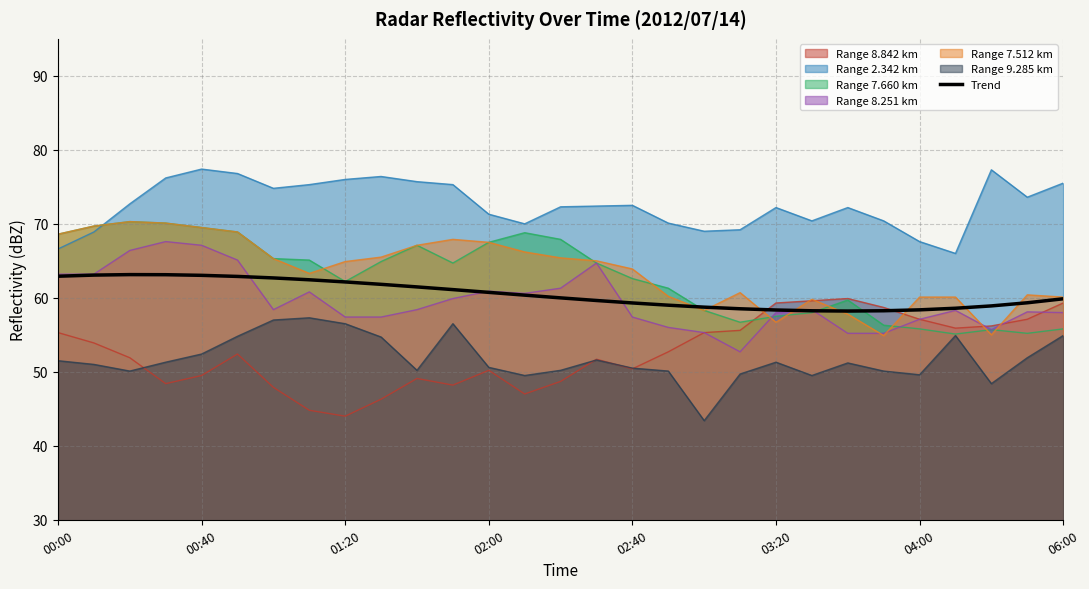

What is the minimum value shown in the chart?

43.4